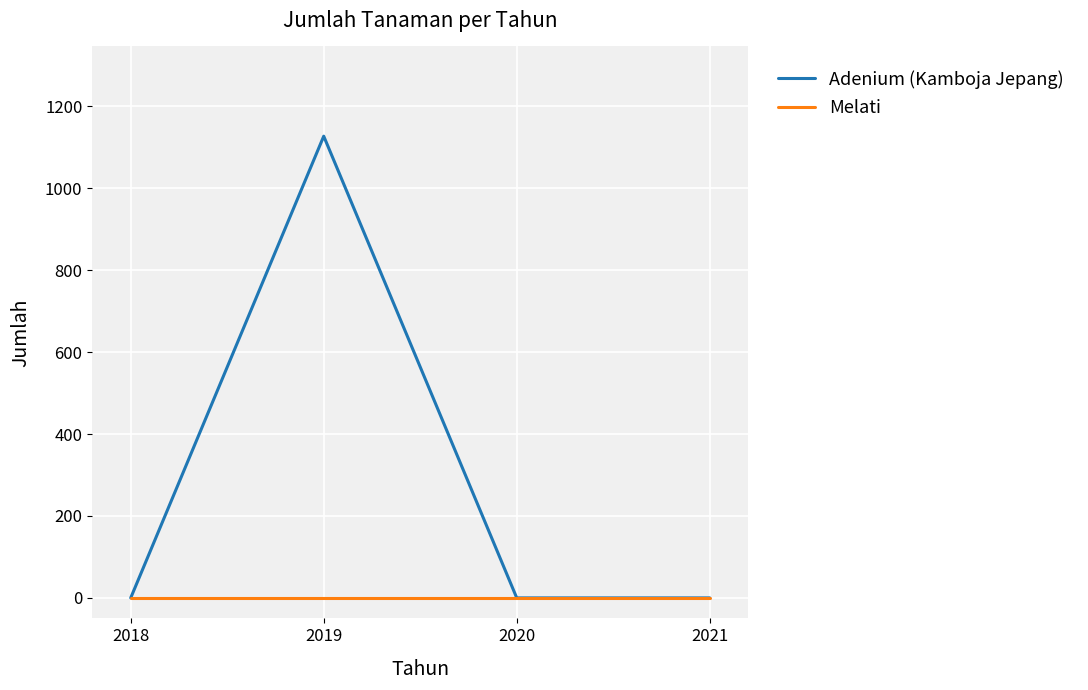

List the series in order of their overall mean, lowest first.

Melati, Adenium (Kamboja Jepang)